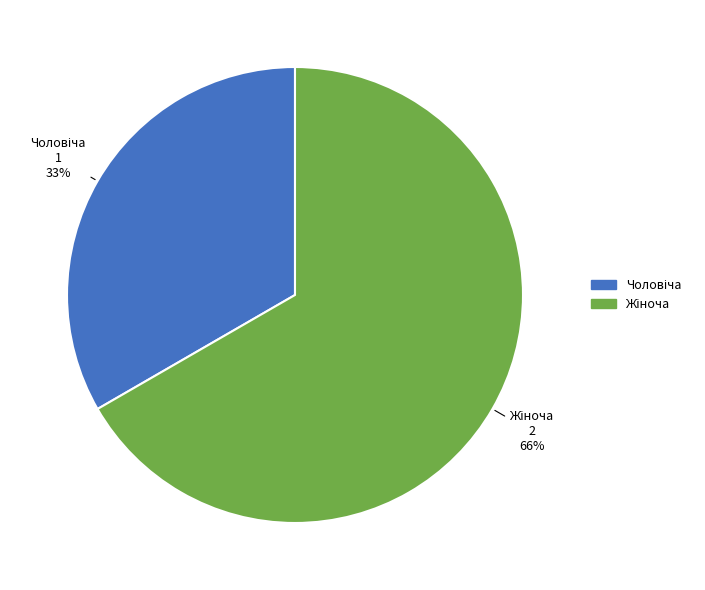

To the nearest percent, what percentage of the pie is Чоловіча?

33%